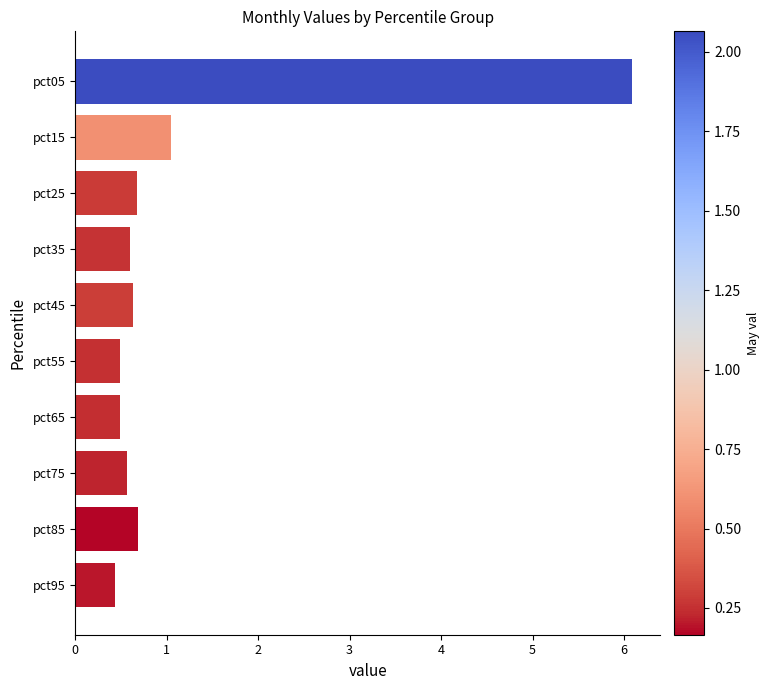

What is the sum of the values at pct15 and pct45?

1.7